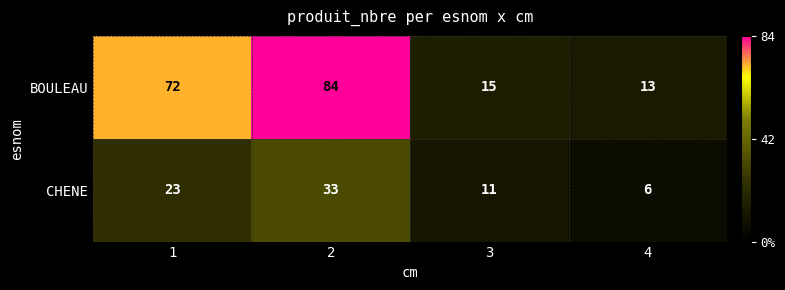

Reading left to right, list all the values displayed in this chart.

BOULEAU: 72	84	15	13
CHENE: 23	33	11	6